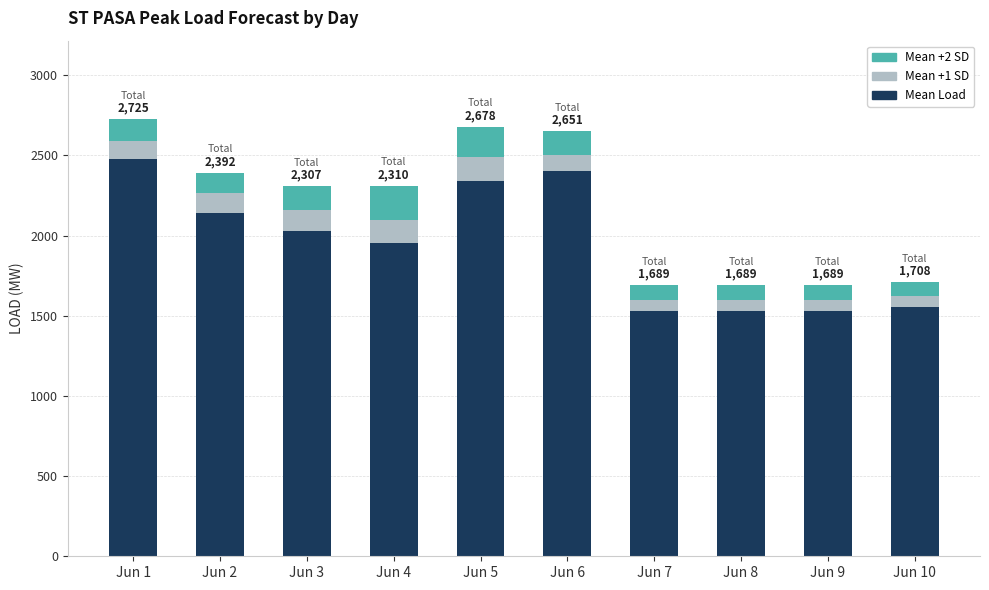

What is the sum of the Mean Load values at Jun 1 and Jun 10?

4031